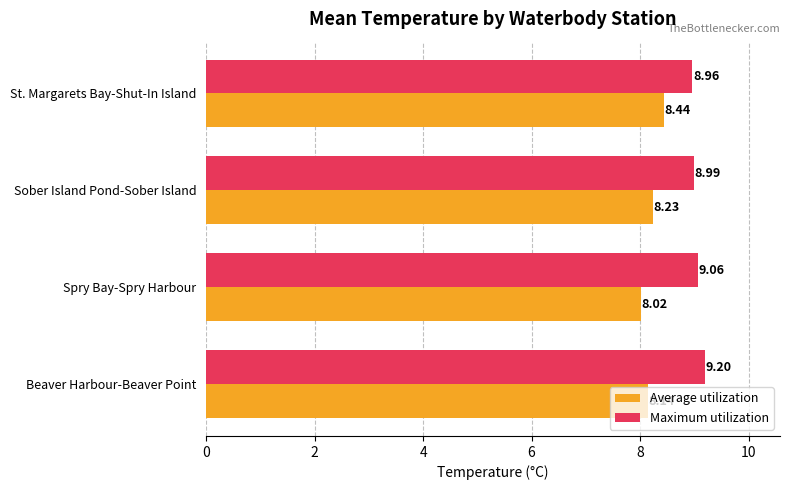

Rank the series by their average value, from lowest to highest.

Average utilization, Maximum utilization